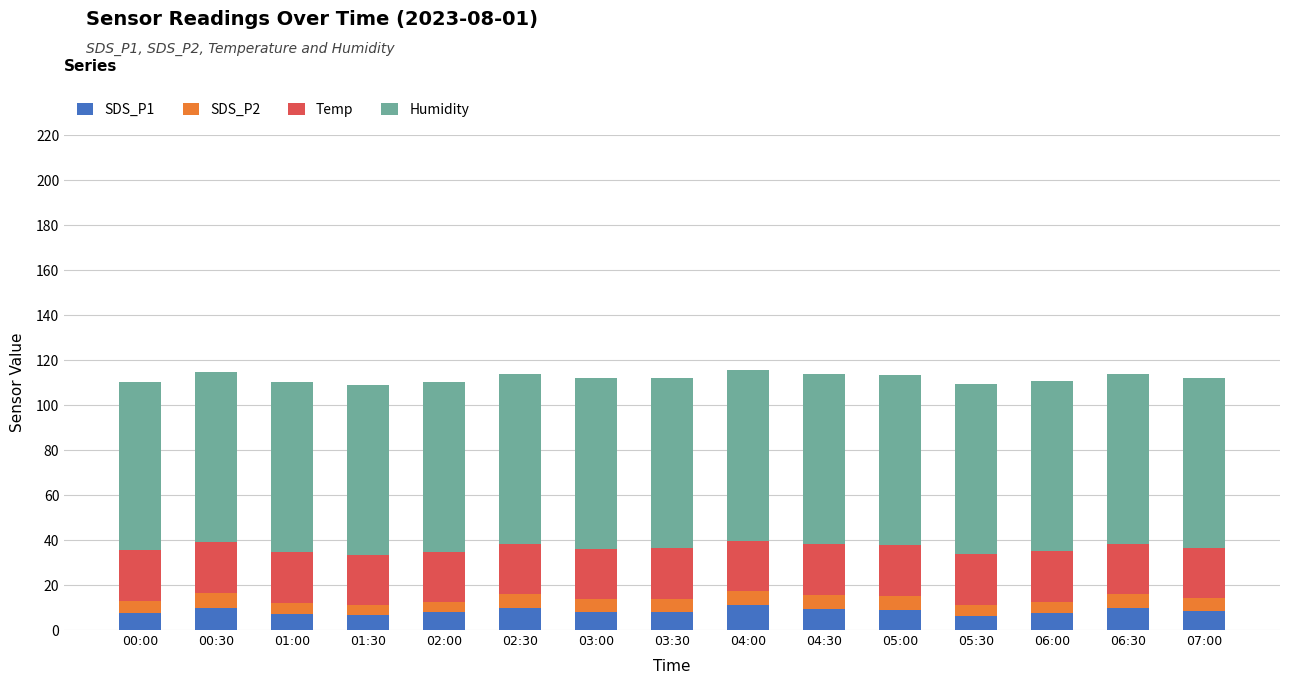

Does the chart contain stacked bars?

Yes